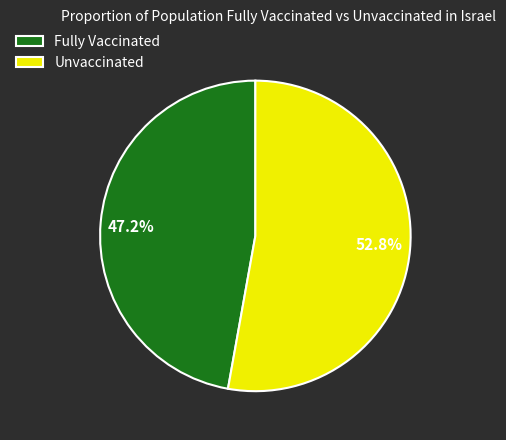

Combined, do Unvaccinated and Fully Vaccinated account for over 50%?

Yes